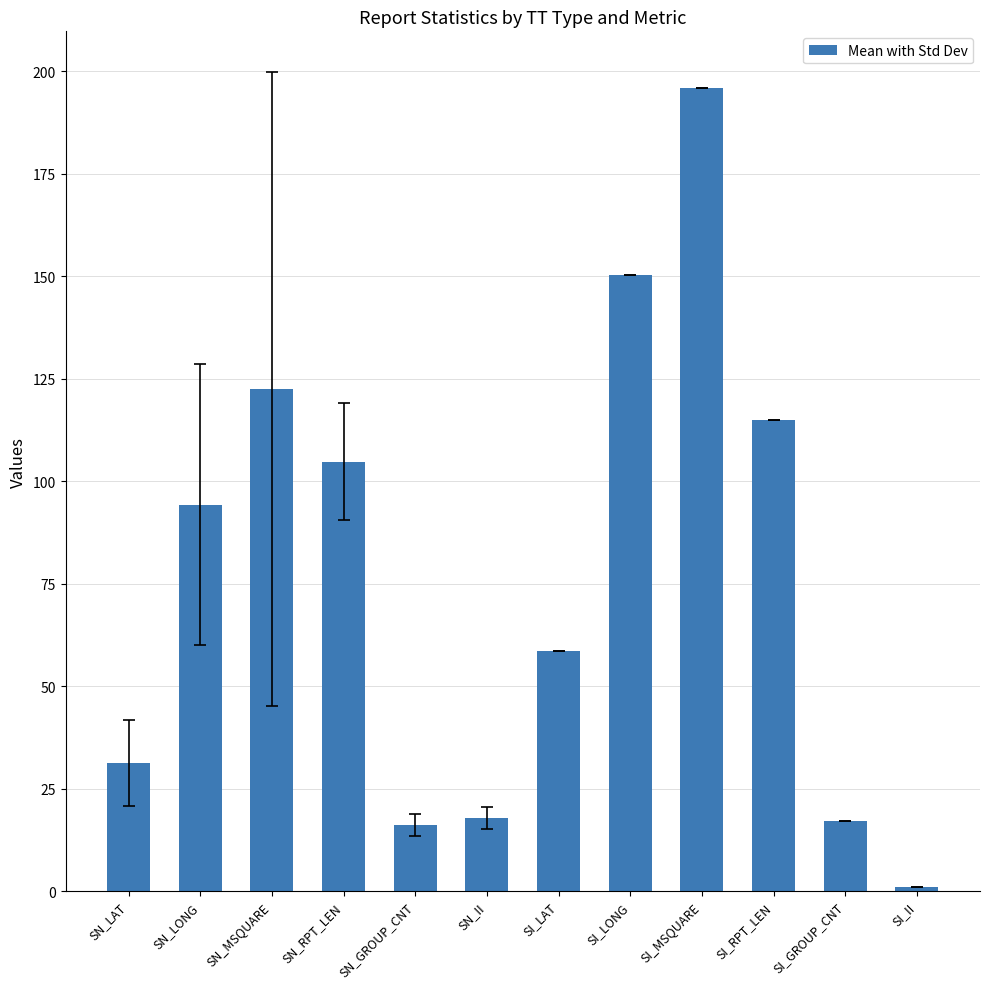

The chart shows a value of 196.0 at SI_MSQUARE. True or false?

True